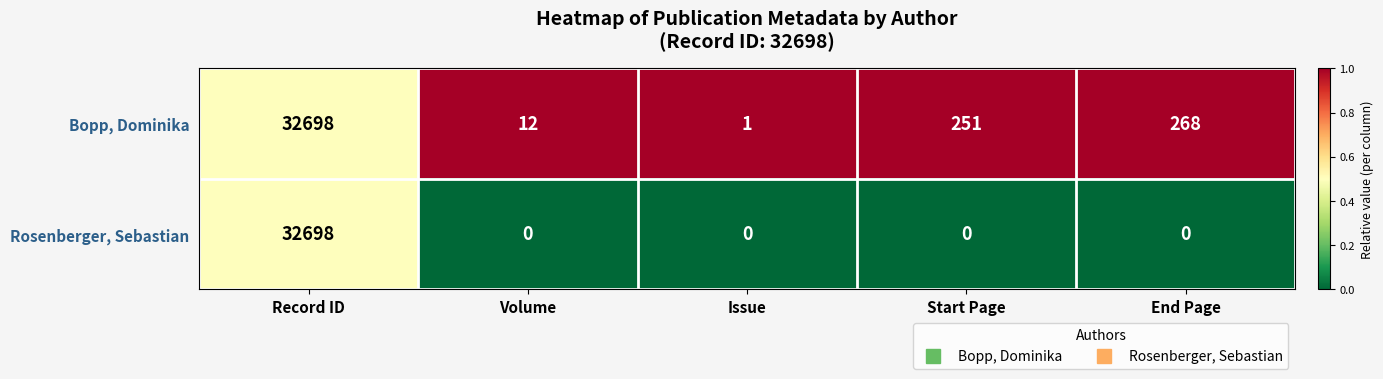

At which label is Bopp, Dominika closest to 16349?

End Page